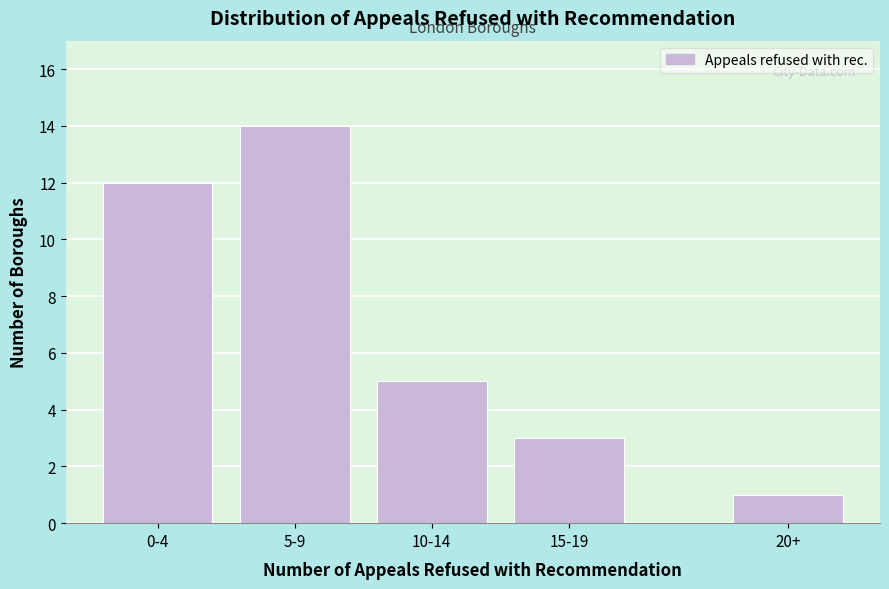

Reading right to left, list all the values displayed in this chart.

20+=1	15-19=3	10-14=5	5-9=14	0-4=12